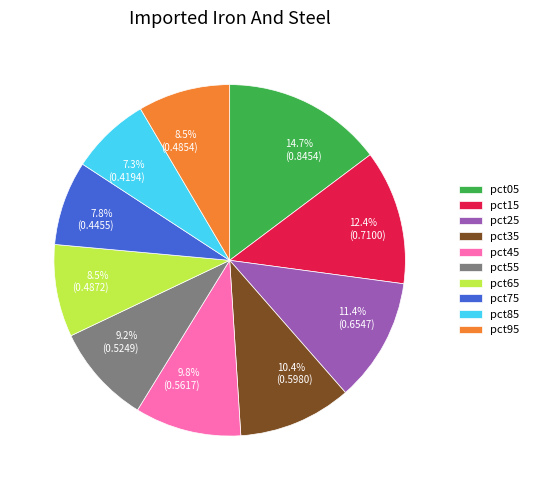

What percentage do pct95 and pct45 together represent?

18.3%